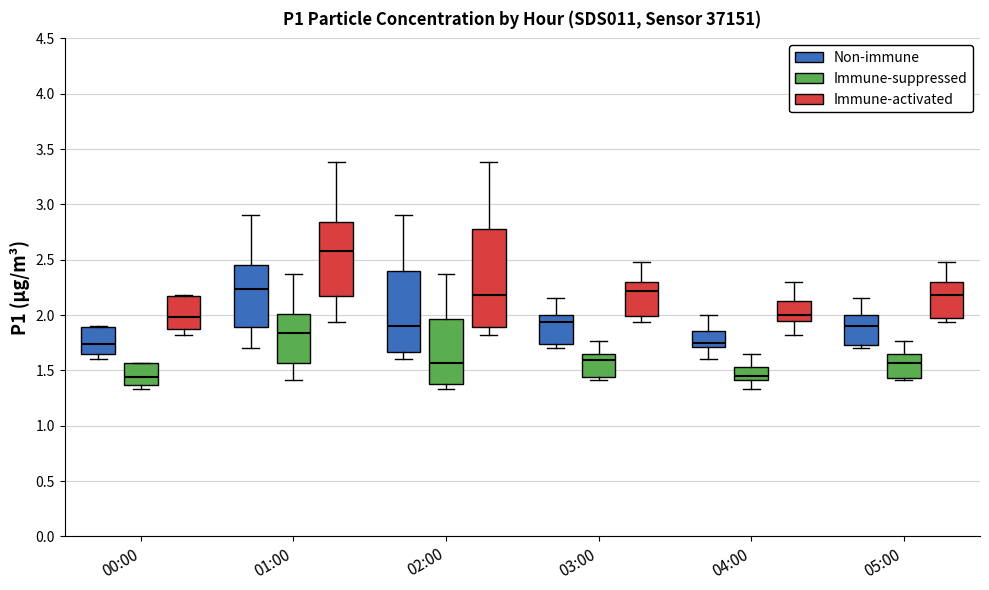

Which box is the tallest, from its lower edge to its upper edge?

02:00 (Immune-activated)